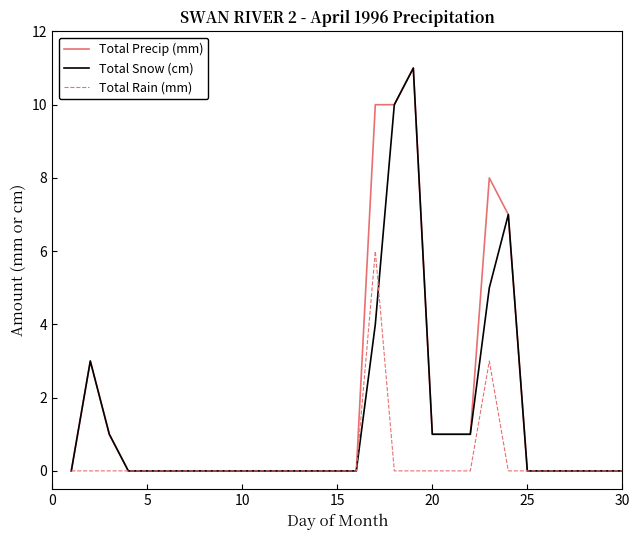

Is this an area chart (filled region under the line)?

No